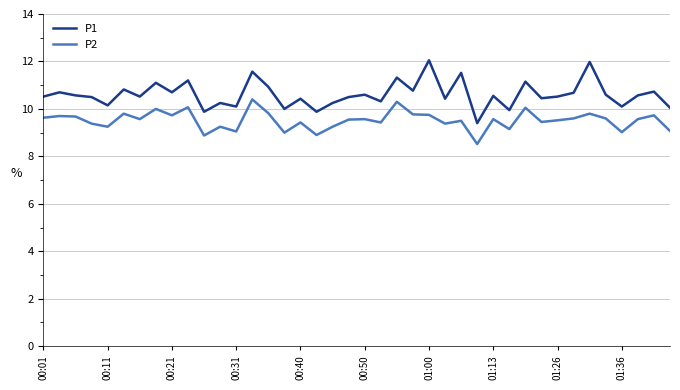

Which series has the widest spread of values?

P1